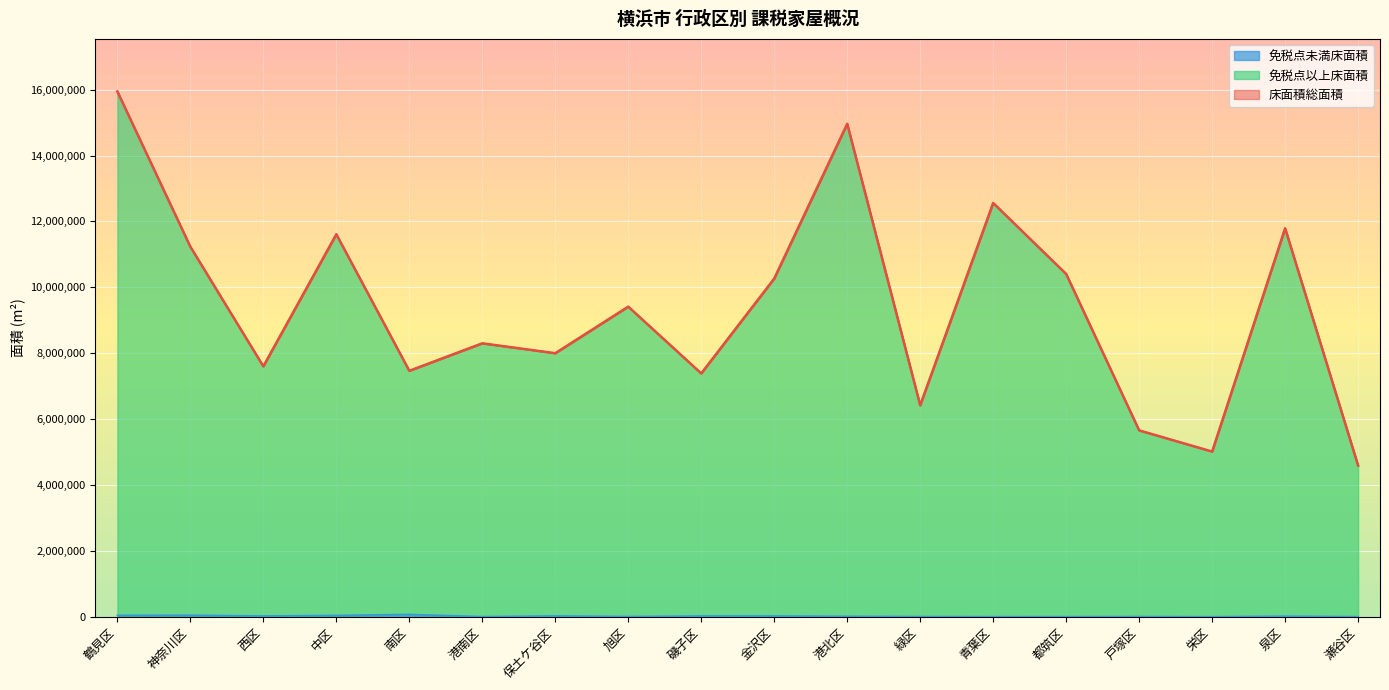

Rank the categories by 床面積総面積 value from highest to lowest.

鶴見区, 港北区, 青葉区, 泉区, 中区, 神奈川区, 都筑区, 金沢区, 旭区, 港南区, 保土ケ谷区, 西区, 南区, 磯子区, 緑区, 戸塚区, 栄区, 瀬谷区